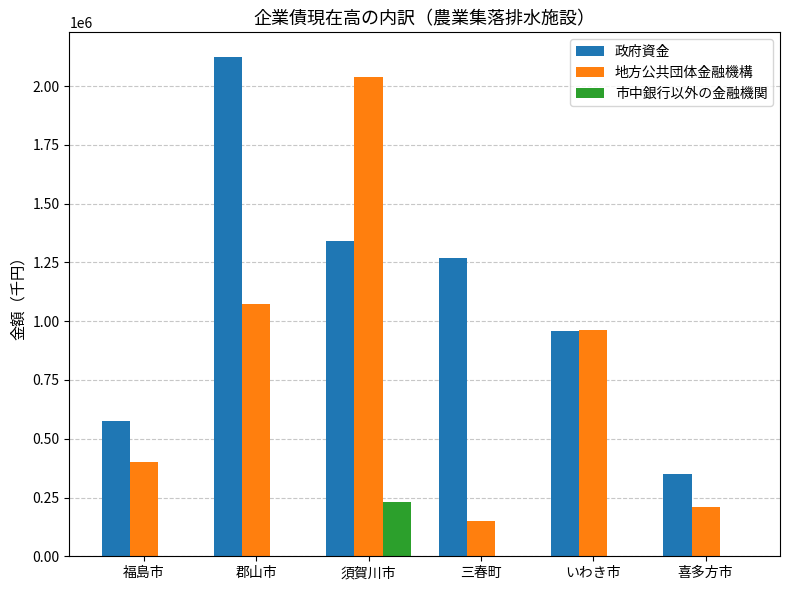

What are all the series names shown in the legend?

政府資金, 地方公共団体金融機構, 市中銀行以外の金融機関